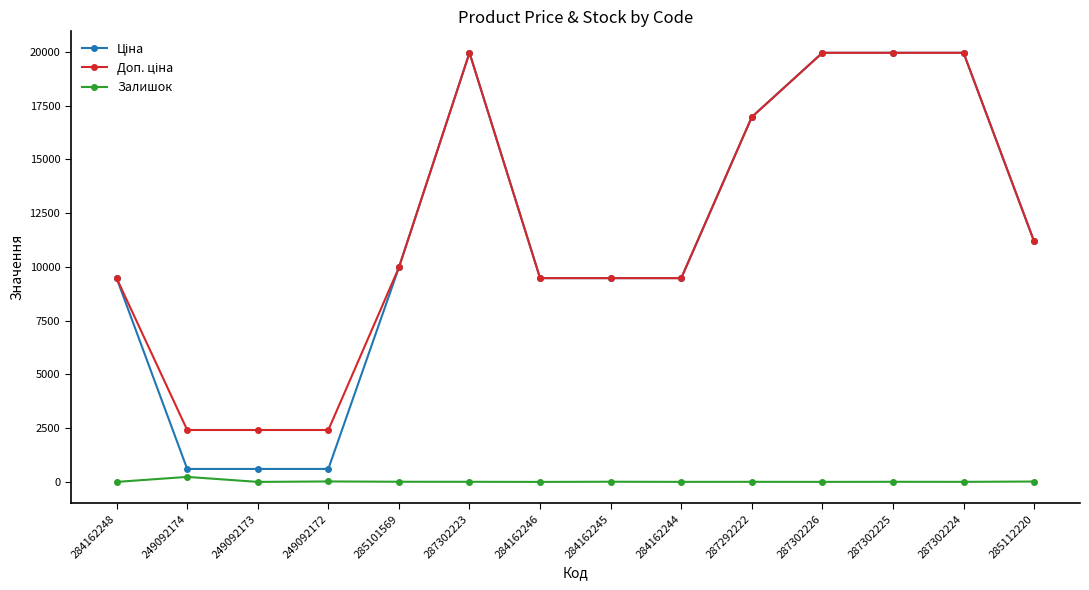

Is this an area chart (filled region under the line)?

No